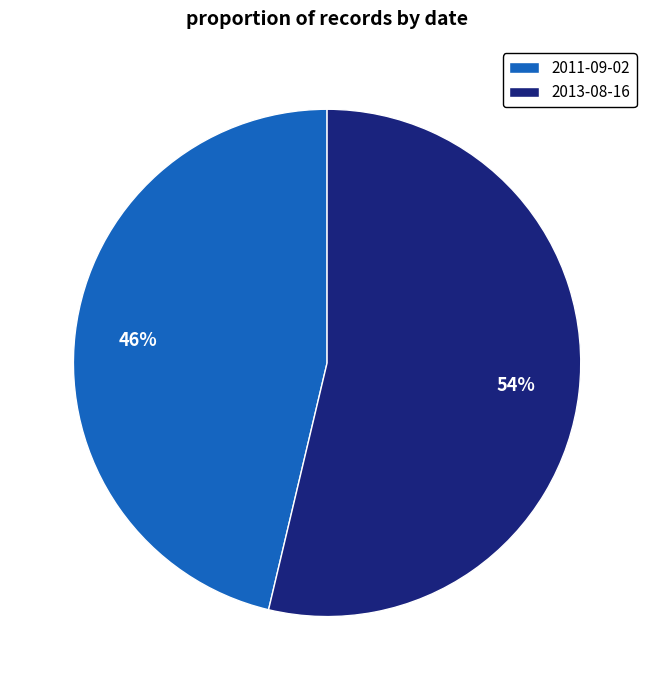

Count the number of slices in the pie.

2